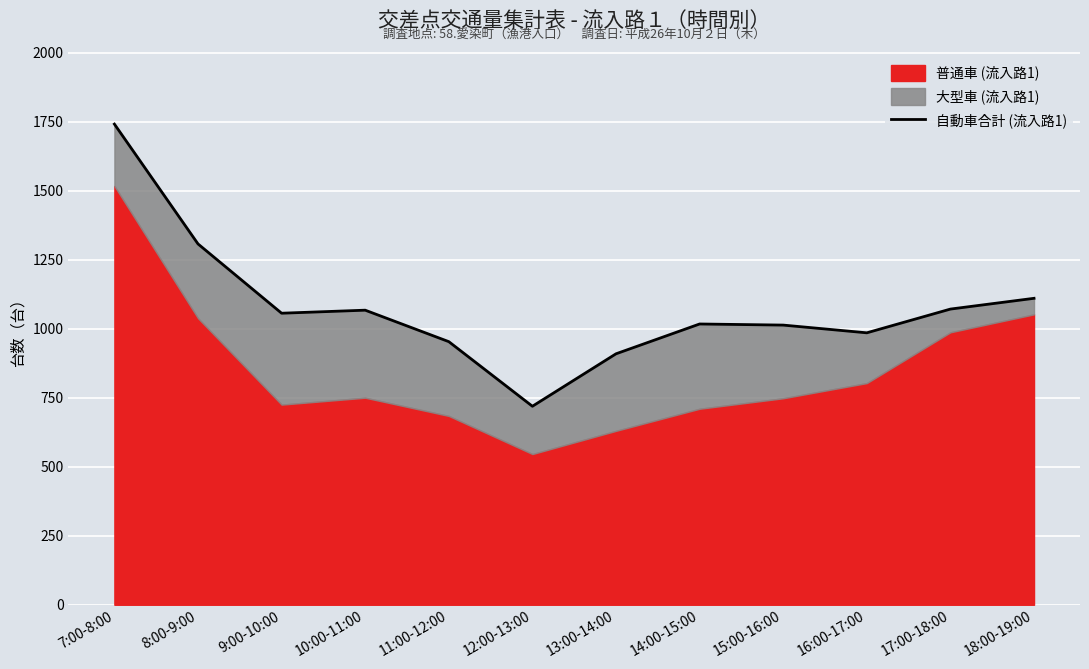

What is the ratio of the value at 10:00-11:00 to the value at 18:00-19:00?

1.0